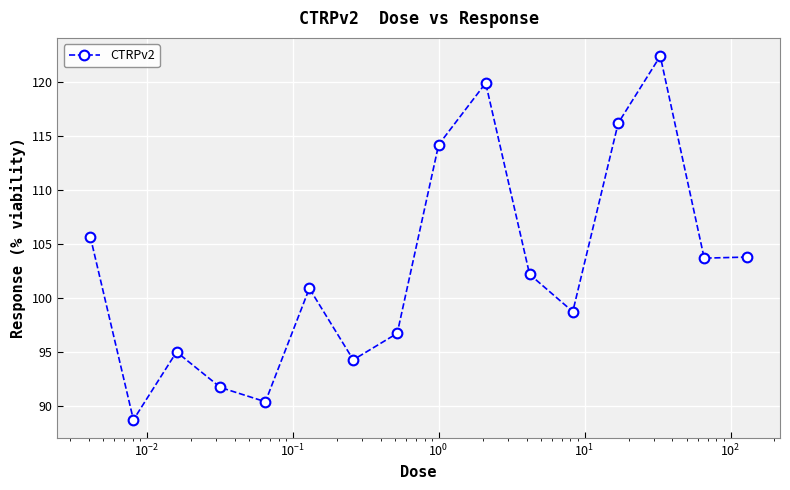

How many points are higher than both their immediate neighbors (excluding endpoints)?

4